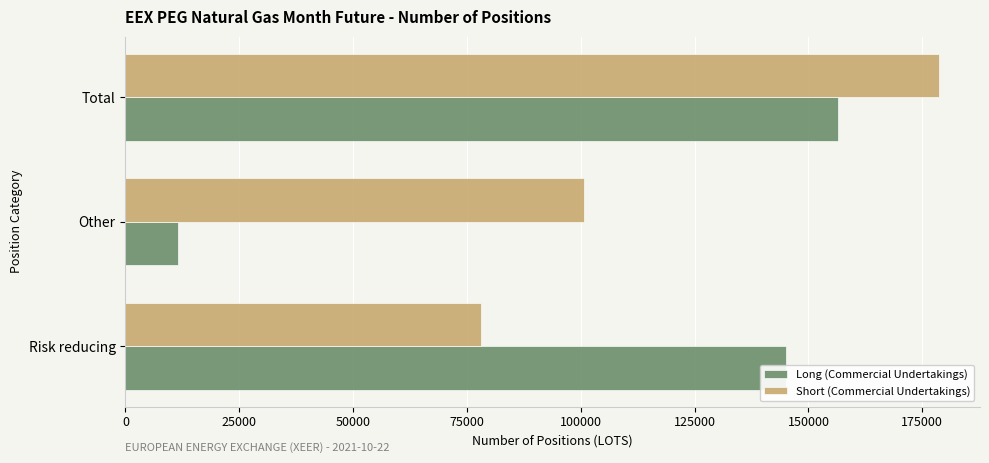

What is the sum of all Long (Commercial Undertakings) values?

312917.3